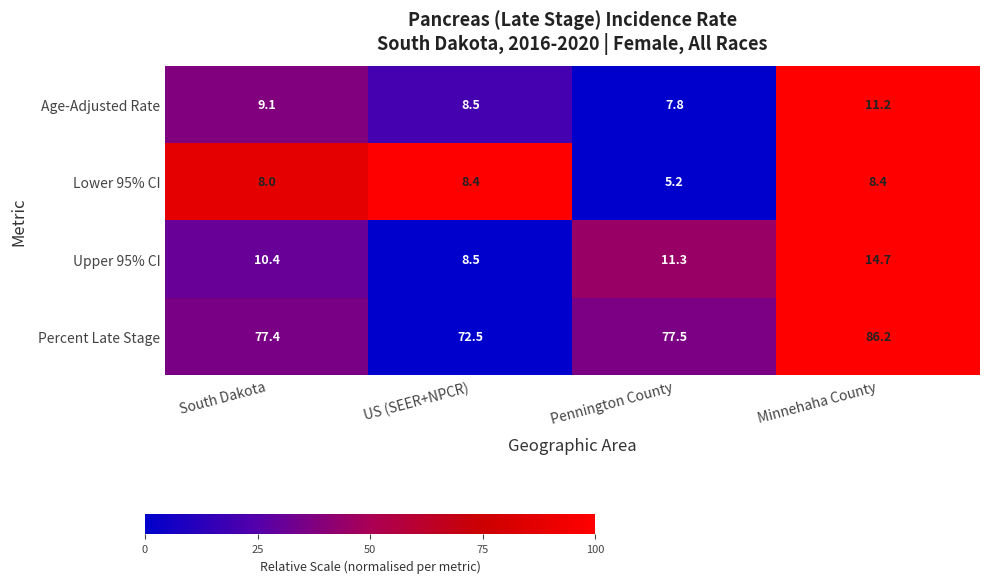

Rank the series at Minnehaha County from highest to lowest value.

Percent Late Stage, Upper 95% CI, Age-Adjusted Rate, Lower 95% CI